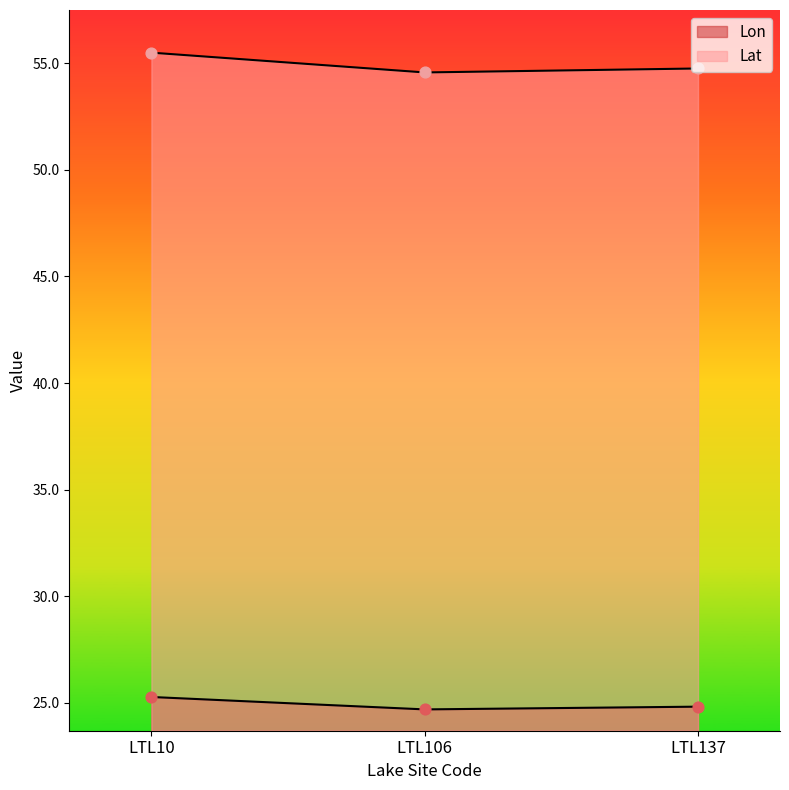

Which series reaches the minimum Y coordinate?

Lon